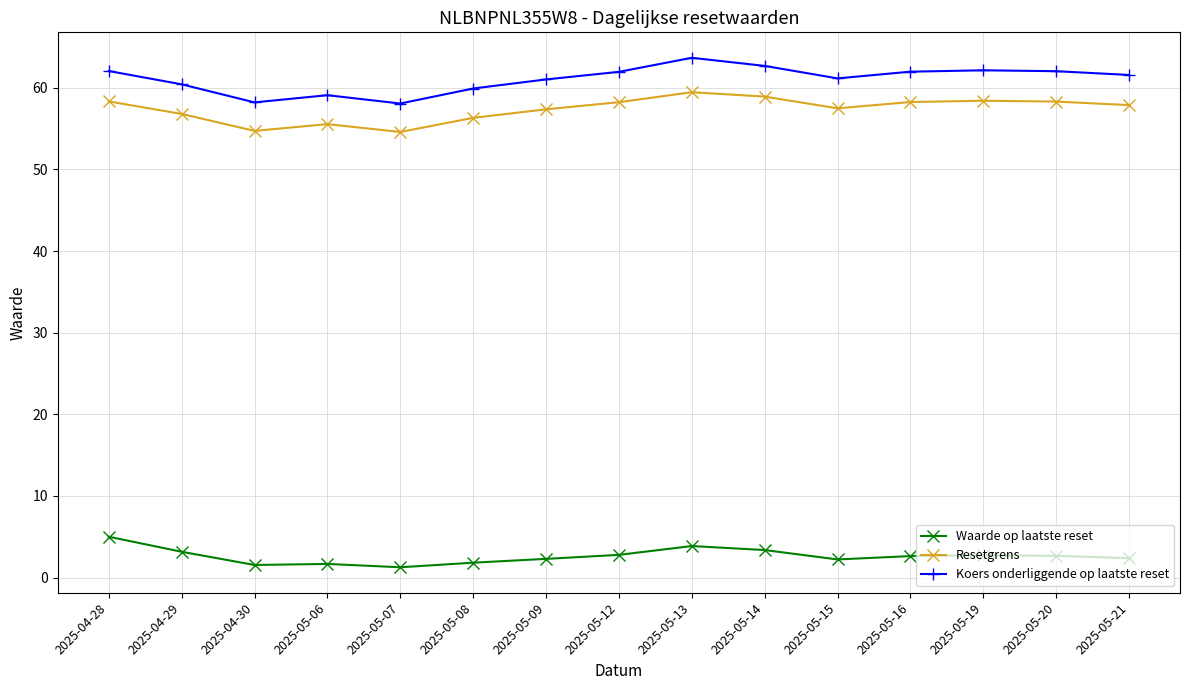

Is it true that Waarde op laatste reset equals 2.3 at 2025-05-09?

True